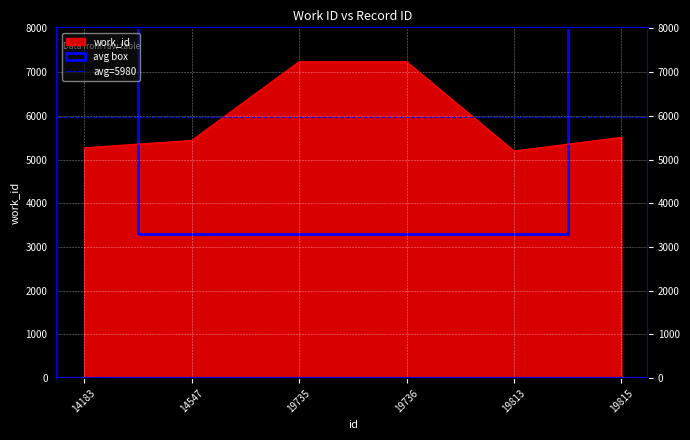

How many data points are less than 5508?

3